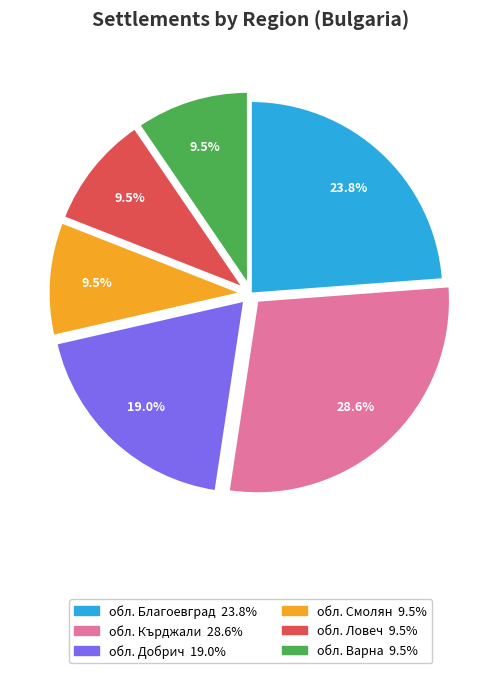

How many slices are in this pie chart?

6